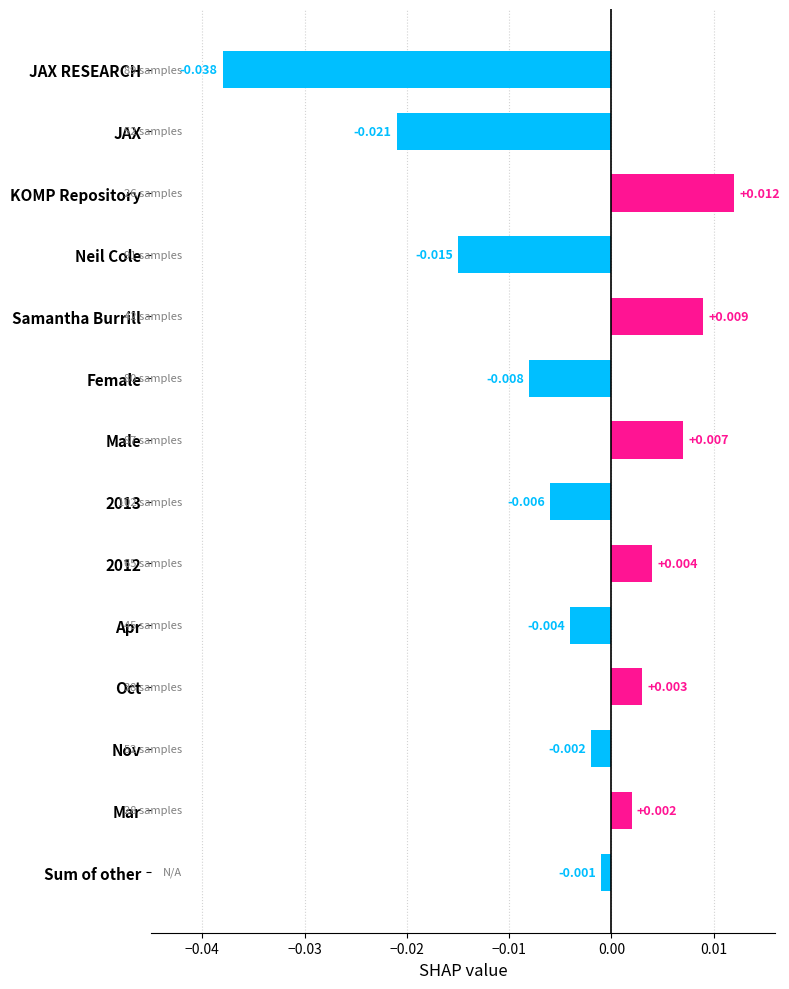

Where is the data nearest to the value 0?

Sum of other